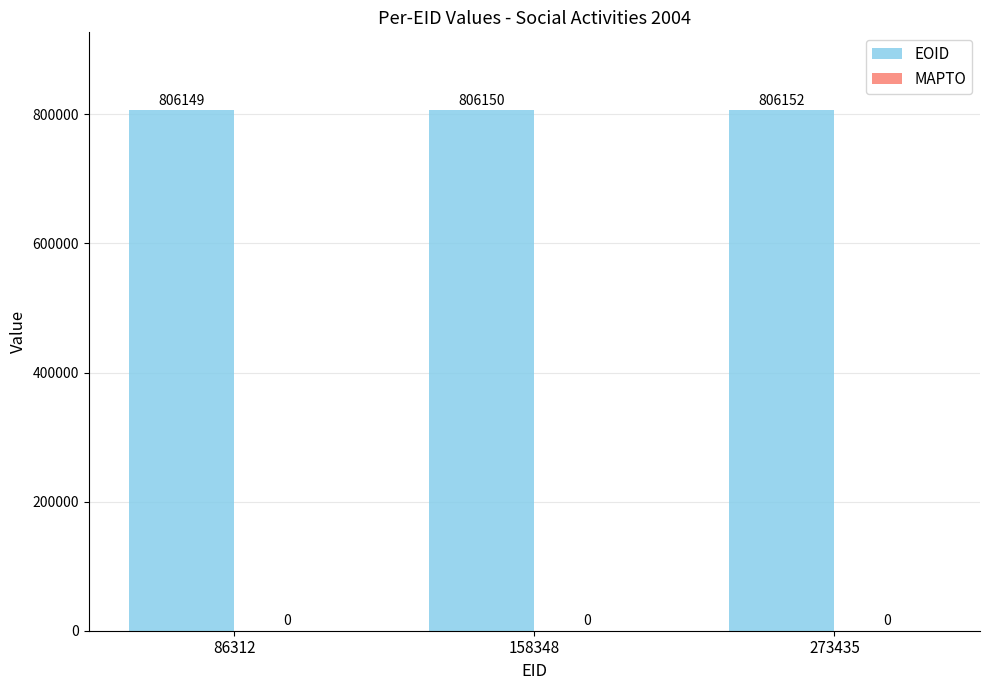

List the labels in order of value, smallest first.

86312, 158348, 273435